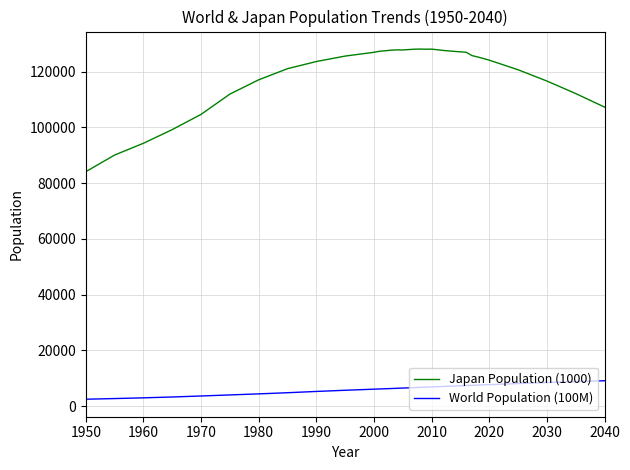

What is the highest value of the Japan Population (1000) series?

128084